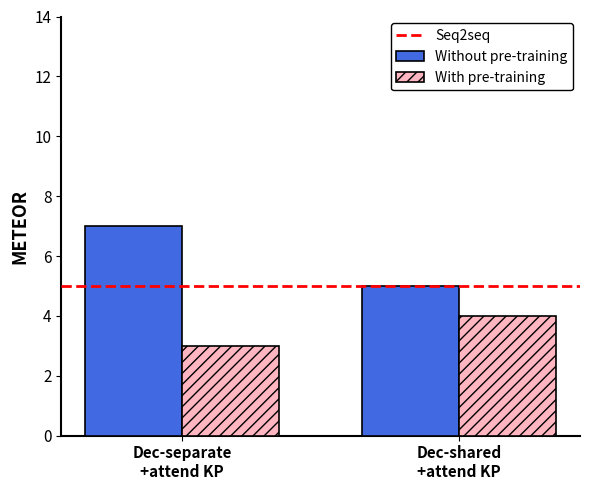

What is the sum of all With pre-training values?

7